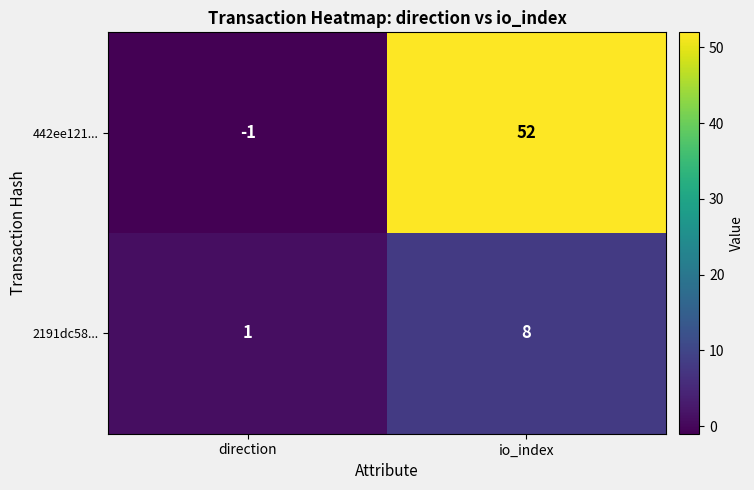

What is the difference between the highest and lowest values at direction?

2